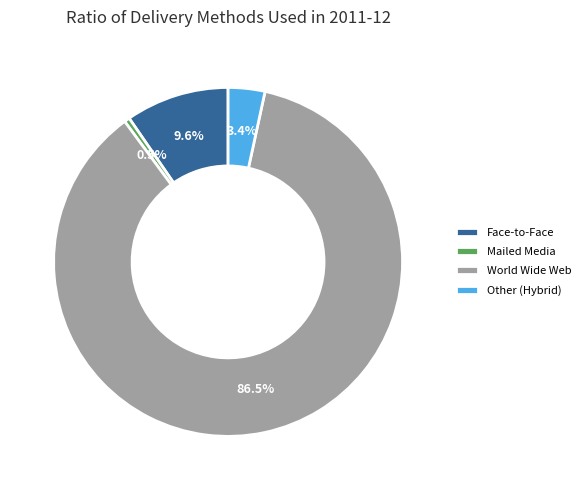

To the nearest percent, what is the average slice percentage?

25%